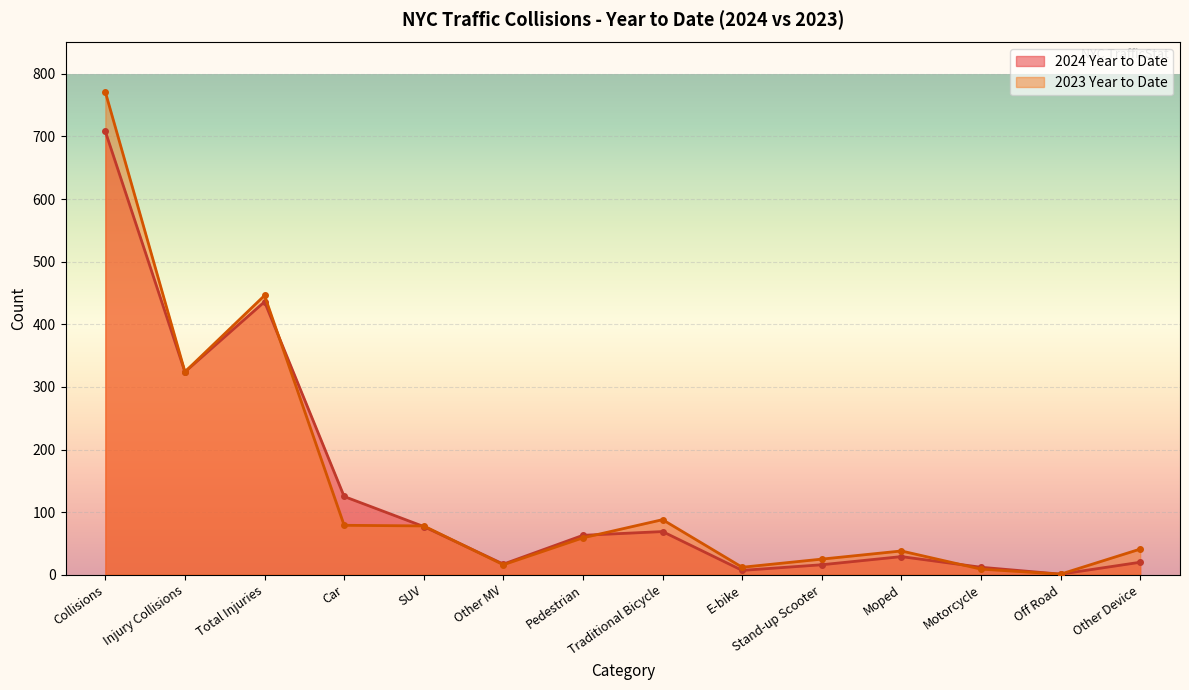

What are all the series names shown in the legend?

2024 Year to Date, 2023 Year to Date